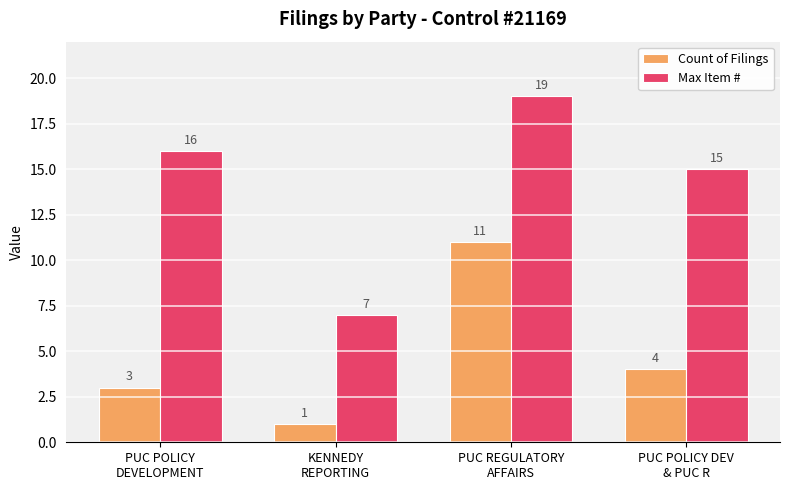

Reading right to left, what are all the values shown in this chart?

Count of Filings: 4	11	1	3
Max Item #: 15	19	7	16